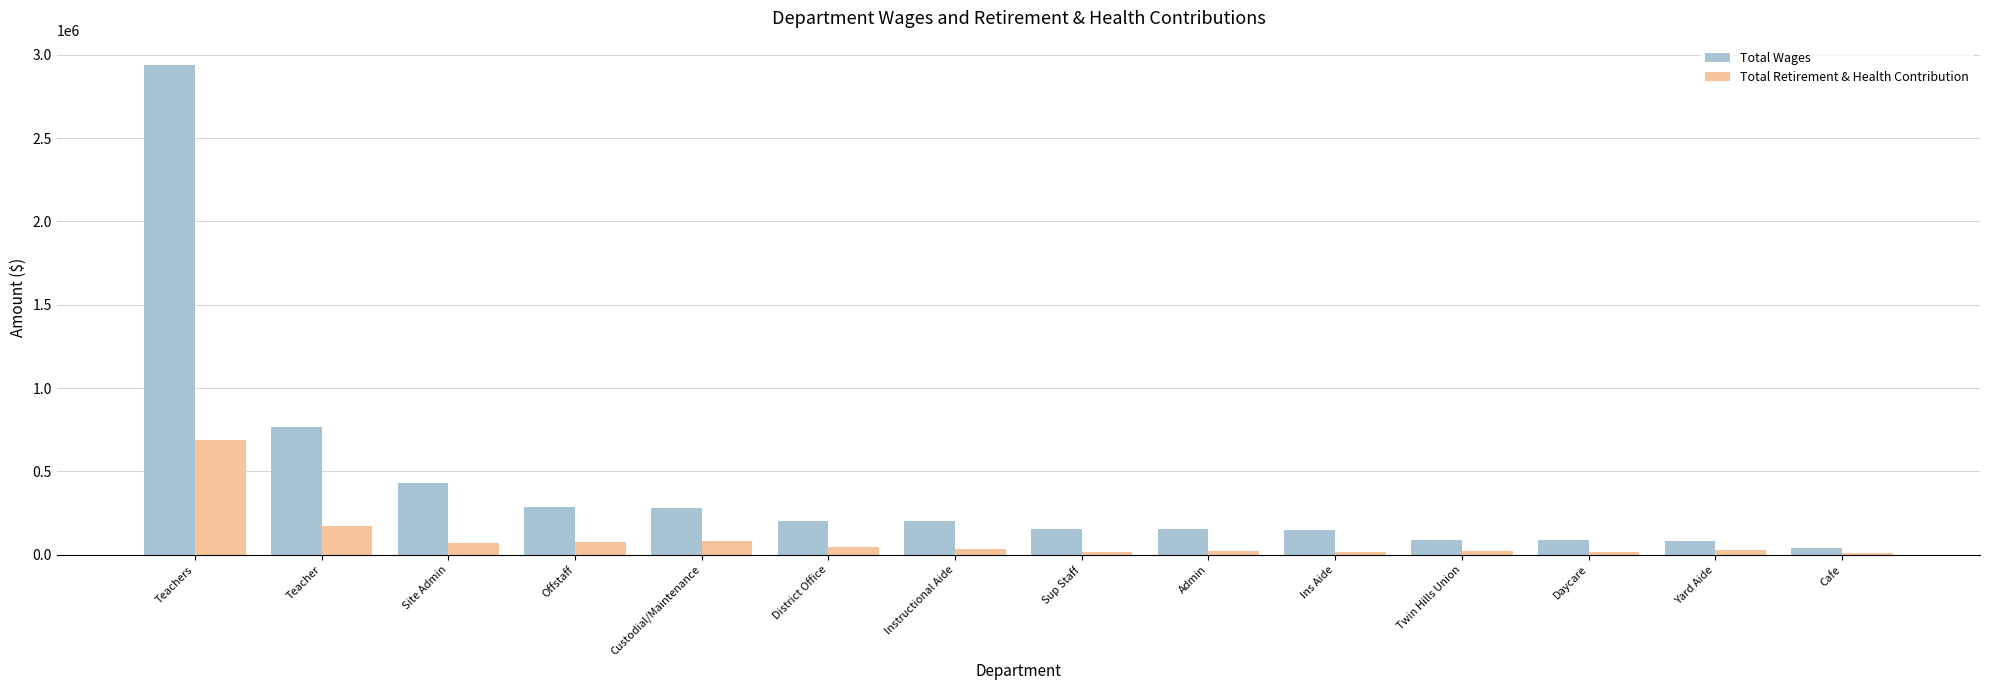

Between Teachers and Admin, which series saw the biggest shift?

Total Wages